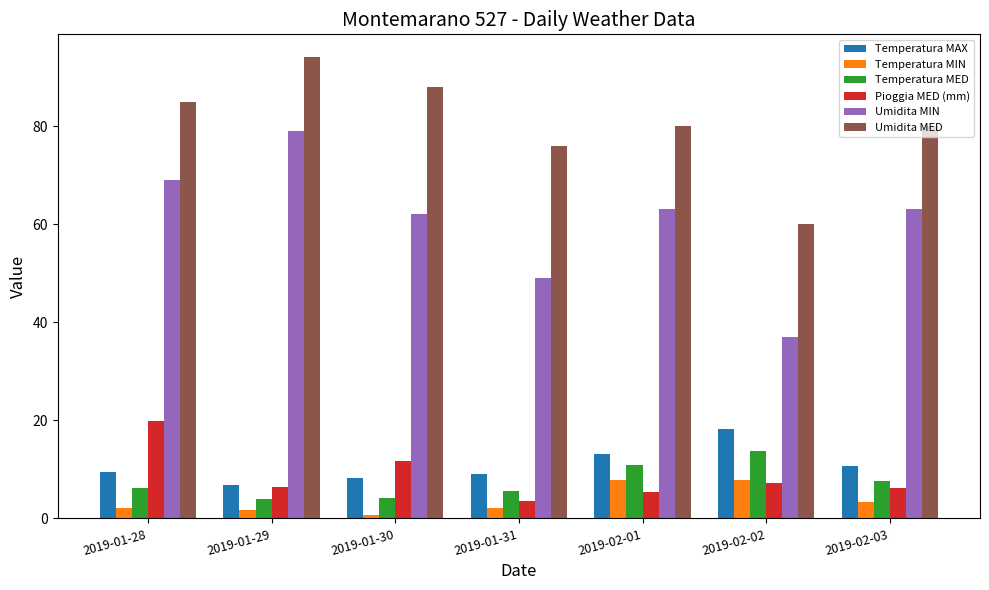

What is the difference between the highest and lowest values at 2019-01-29?

92.2